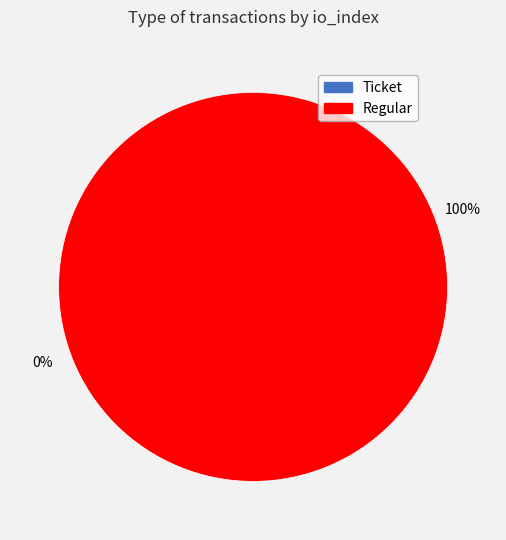

Combined, what portion of the pie is Ticket (io_index=0) and Regular (io_index=9)?

100.0%